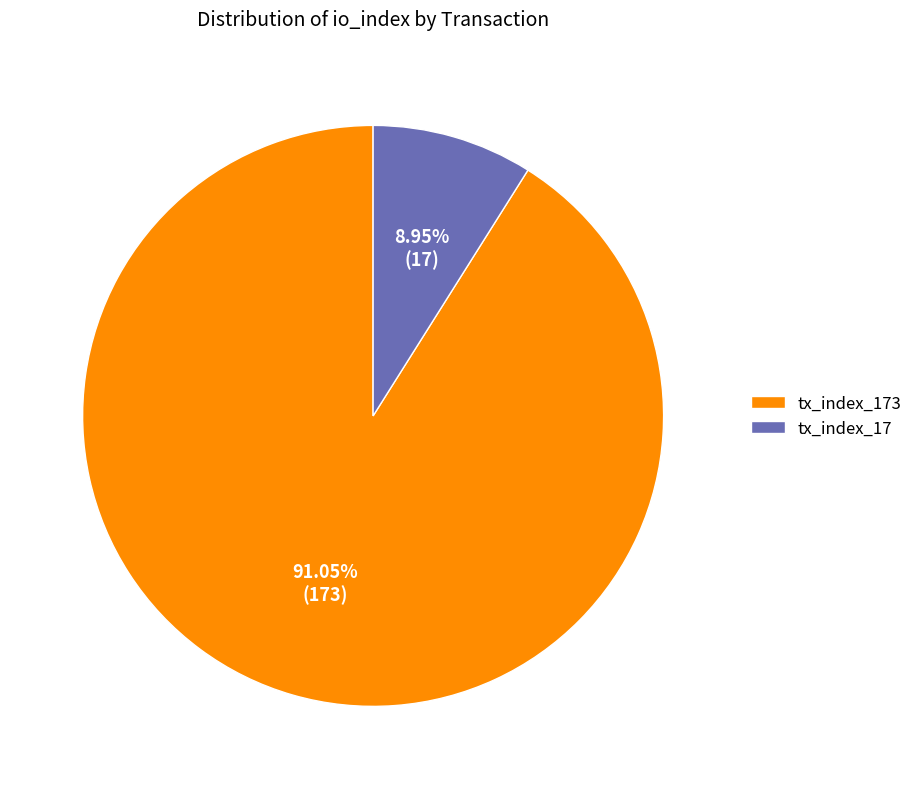

Is there a majority slice in this chart?

Yes